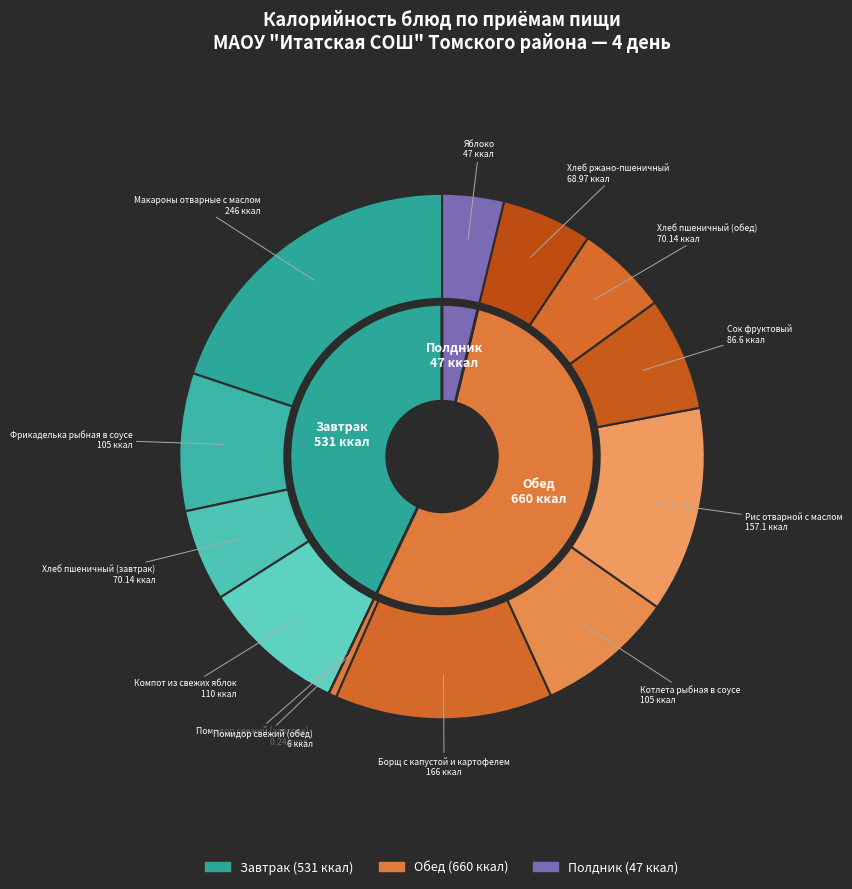

Is the sum of Яблоко and Помидор свежий (обед) greater than half?

No